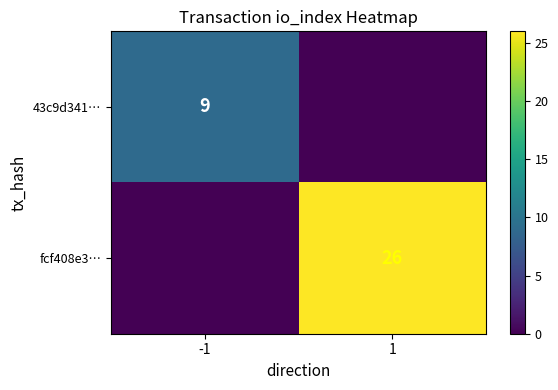

Is the value of 43c9d341… at -1 greater than the value of fcf408e3… at 1?

No